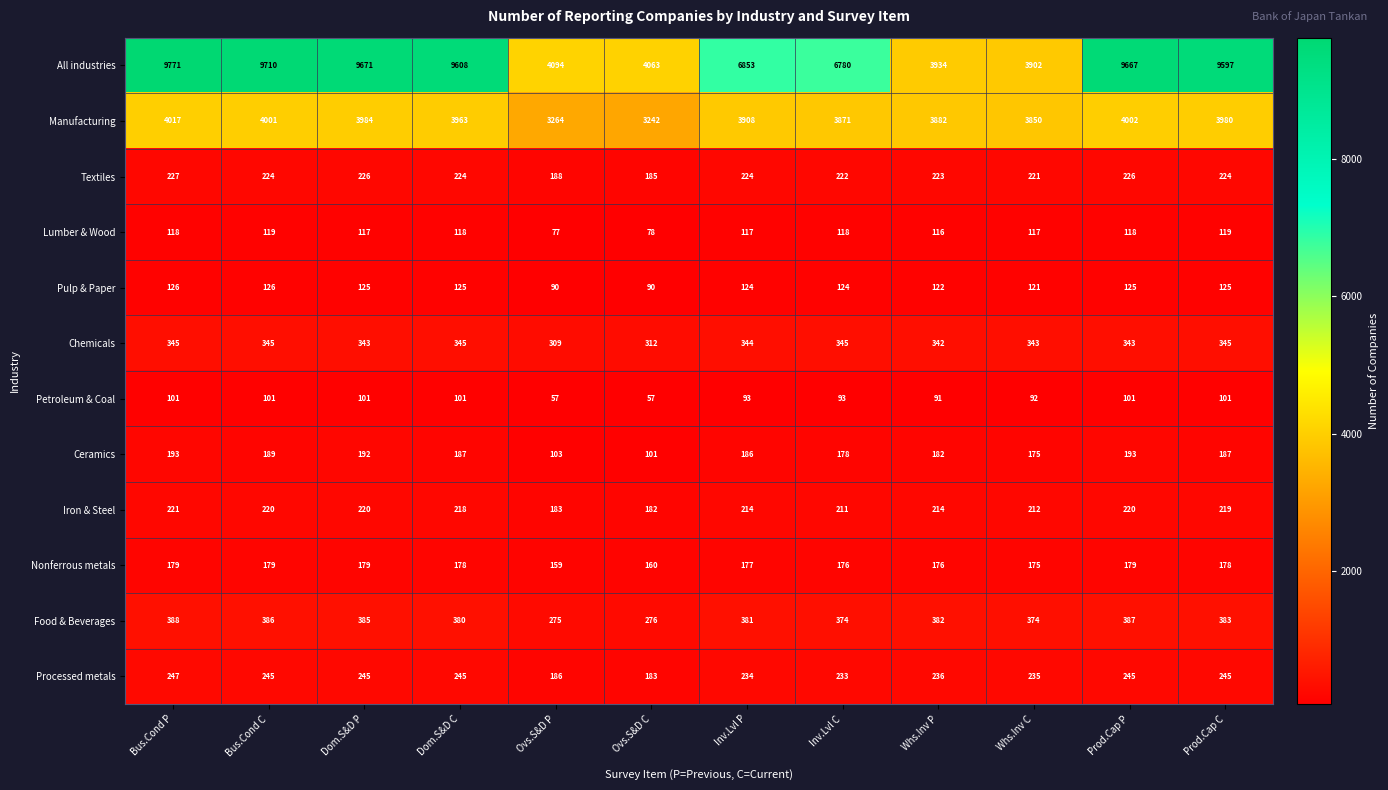

At which label does Manufacturing reach its peak?

Bus.Cond P